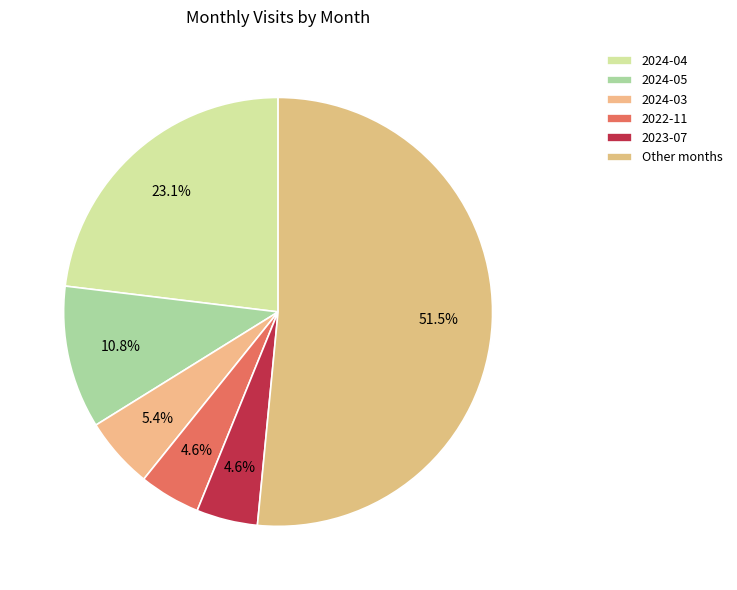

How many slices are in this pie chart?

6